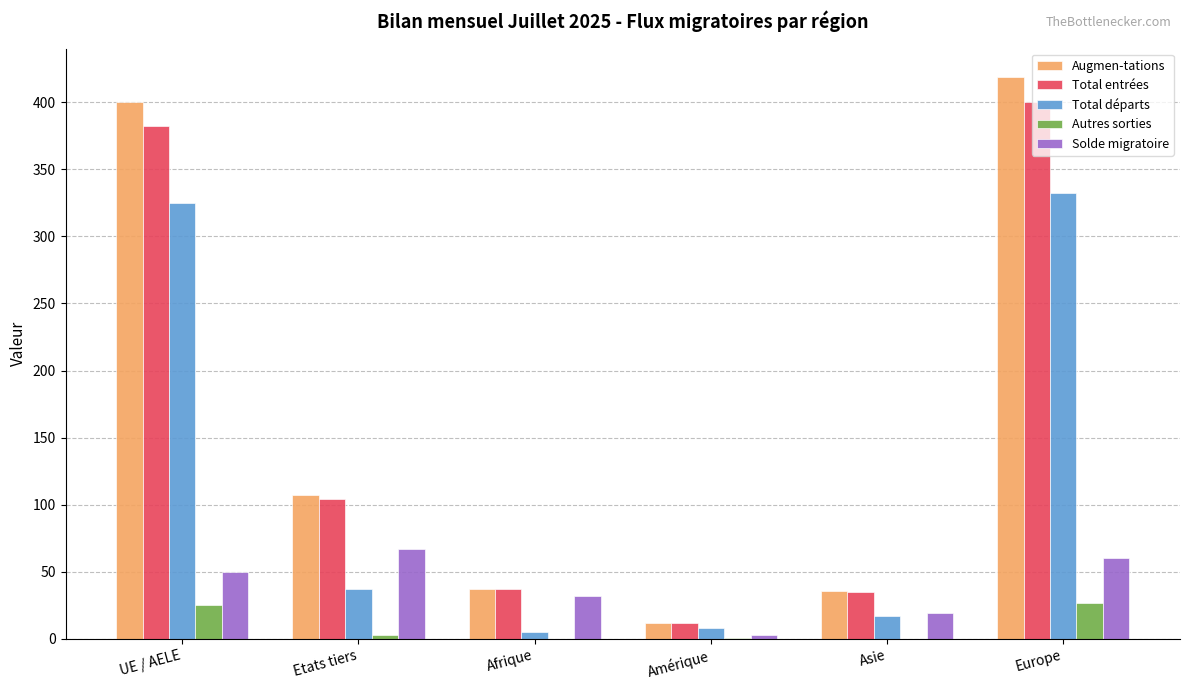

What is the difference between the Solde migratoire values at Amérique and UE / AELE?

47